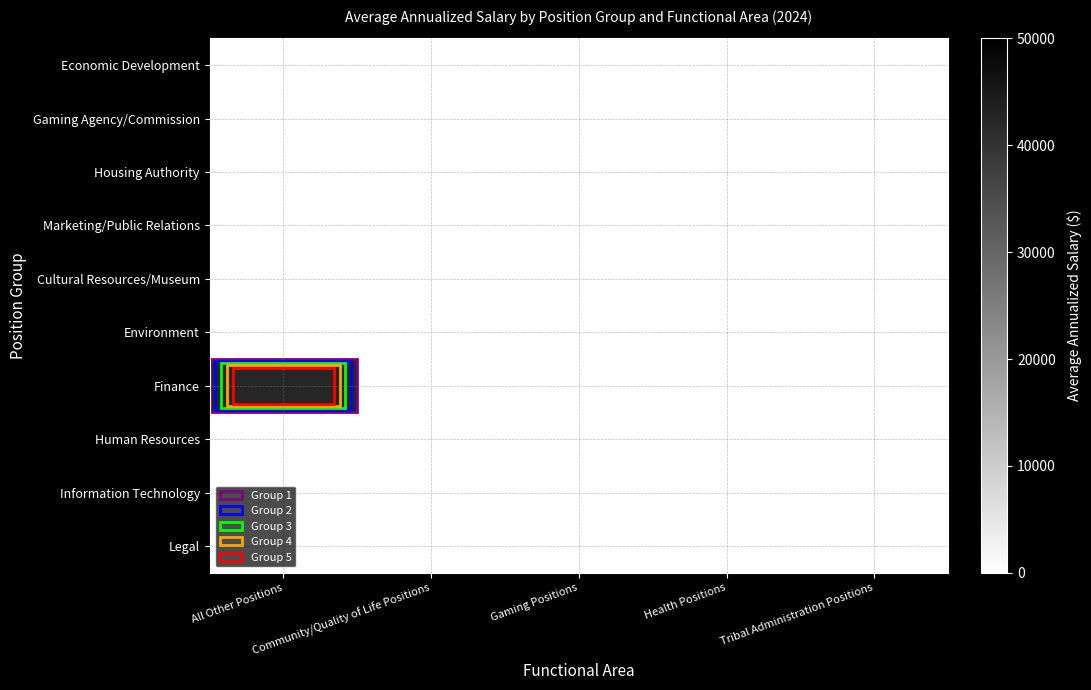

What is the minimum value shown in the chart?

0.1